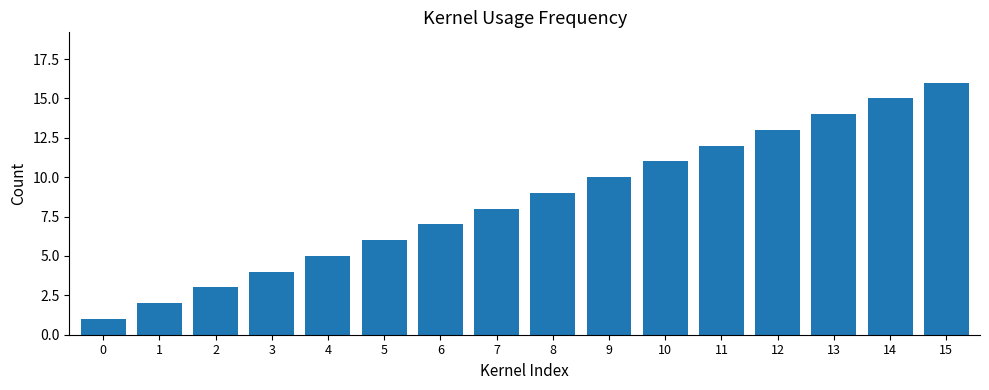

Where is the data nearest to the value 8?

7